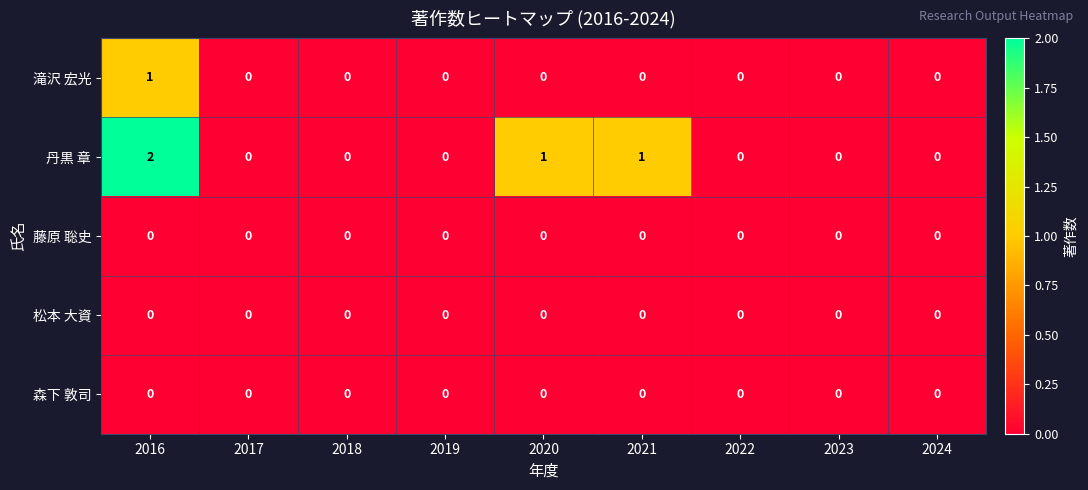

Which category has the highest value across all series?

2016